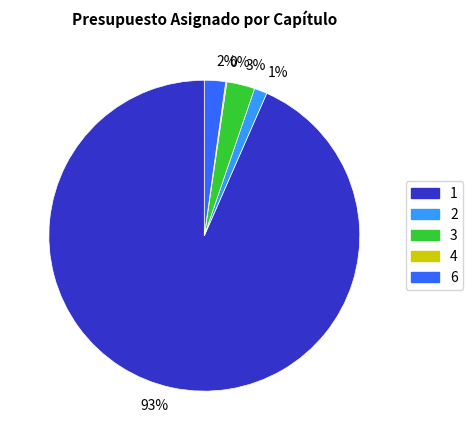

To the nearest percent, what is the average slice percentage?

20%